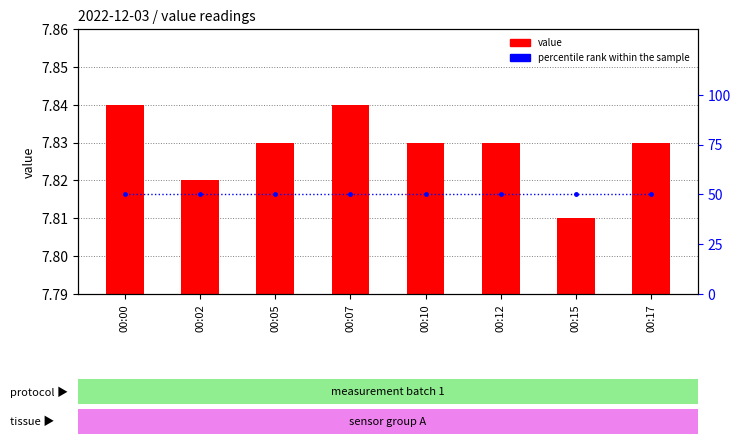

At which category does the chart reach its peak across all series?

00:00